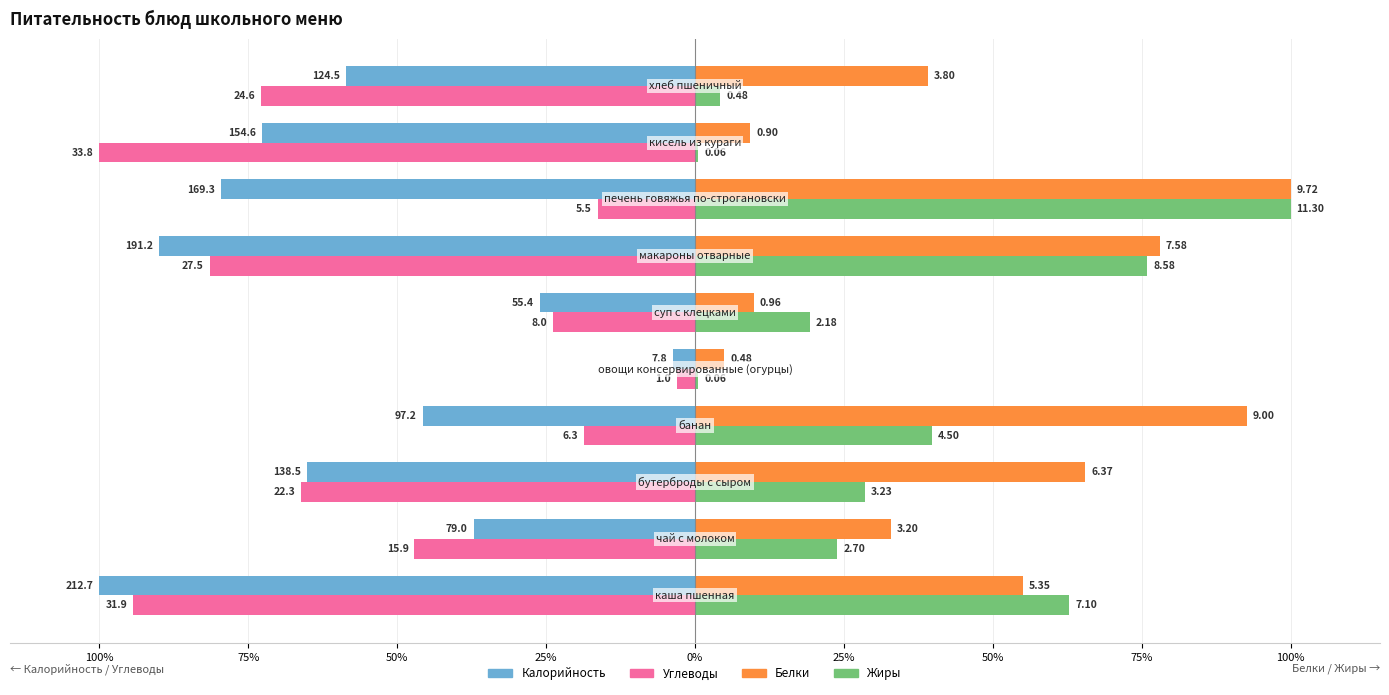

What are all the series names shown in the legend?

Калорийность, Углеводы, Белки, Жиры